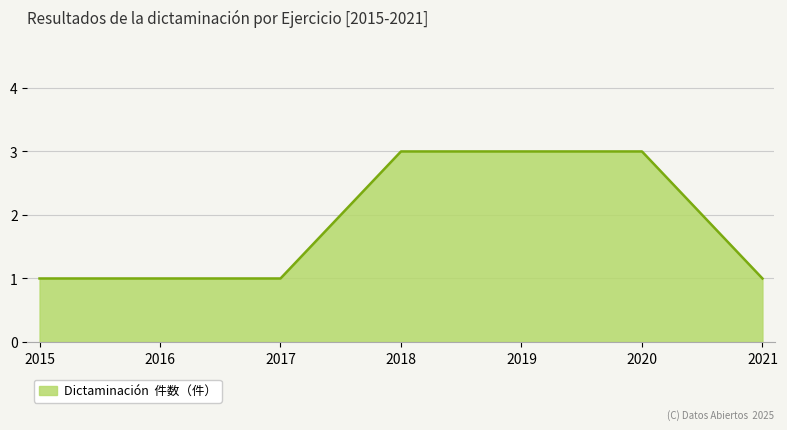

The value at 2016 is 1. True or false?

True